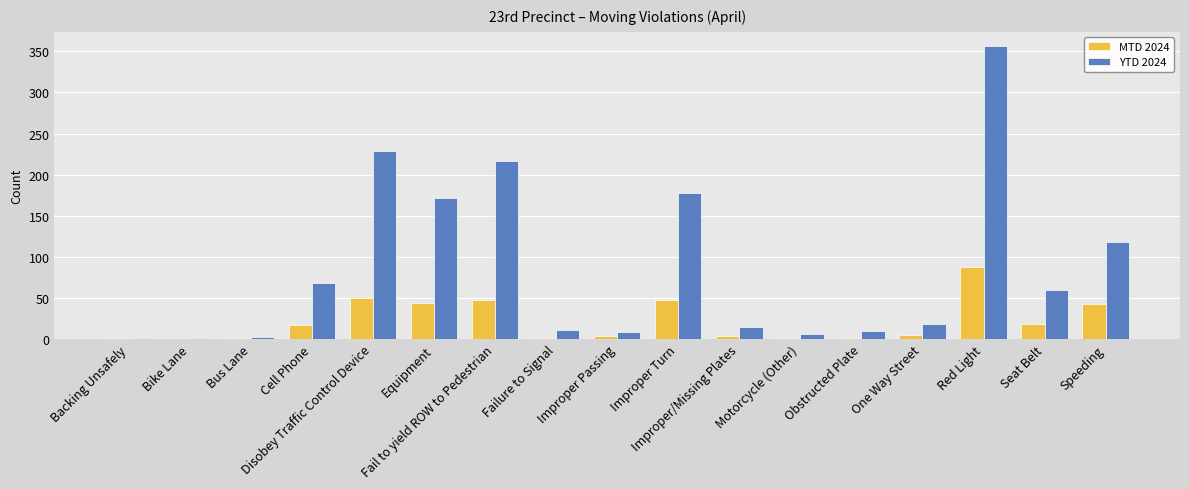

The MTD 2024 series shows 47 at Fail to yield ROW to Pedestrian. True or false?

True